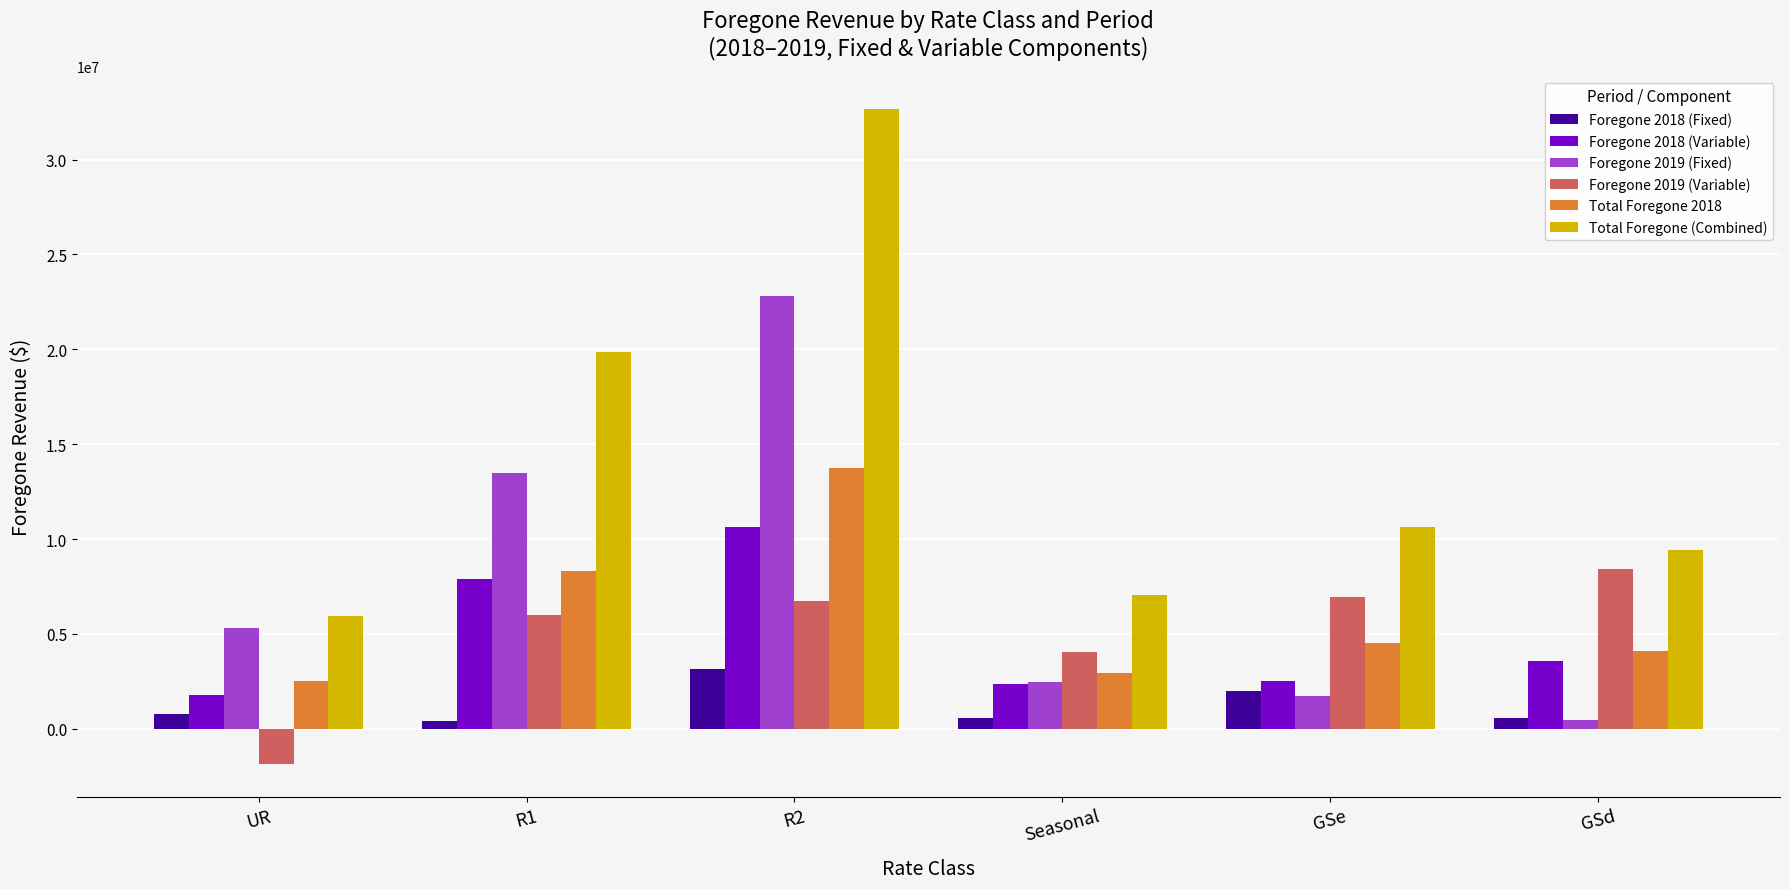

How many data points in Total Foregone (Combined) are less than 10640538?

3